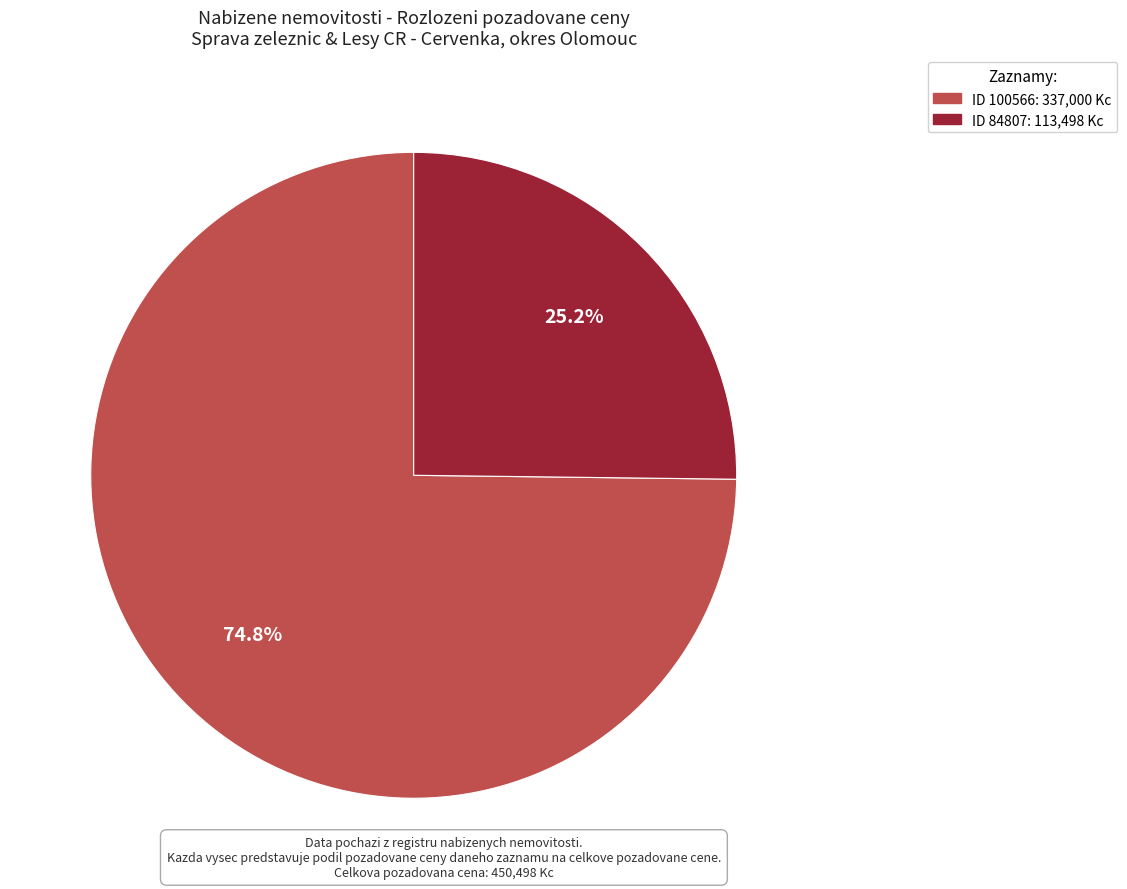

How many slices are in this pie chart?

2